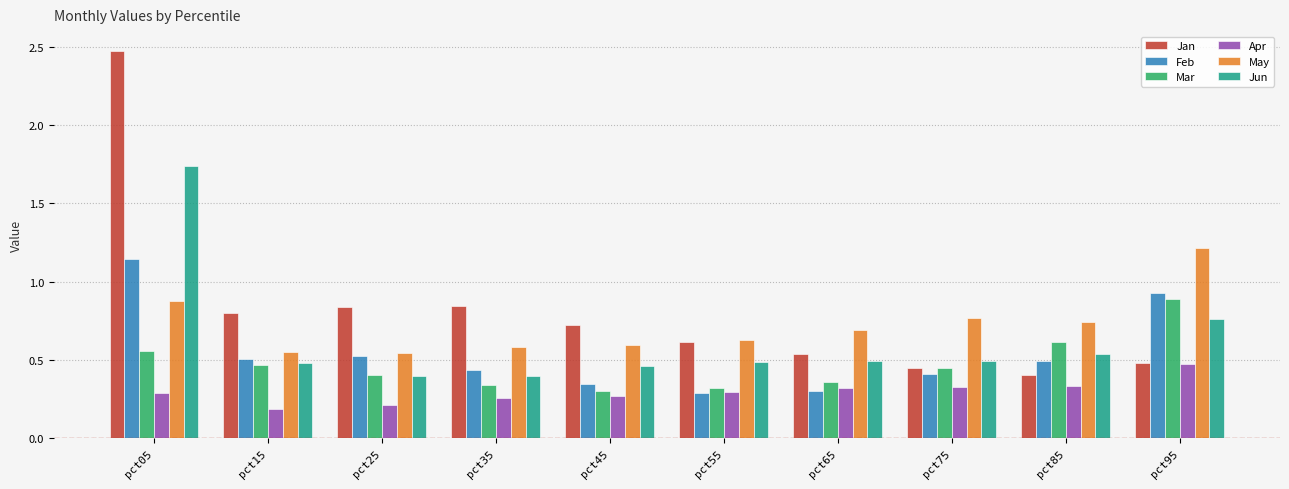

Which category has the highest value in the Jun series?

pct05